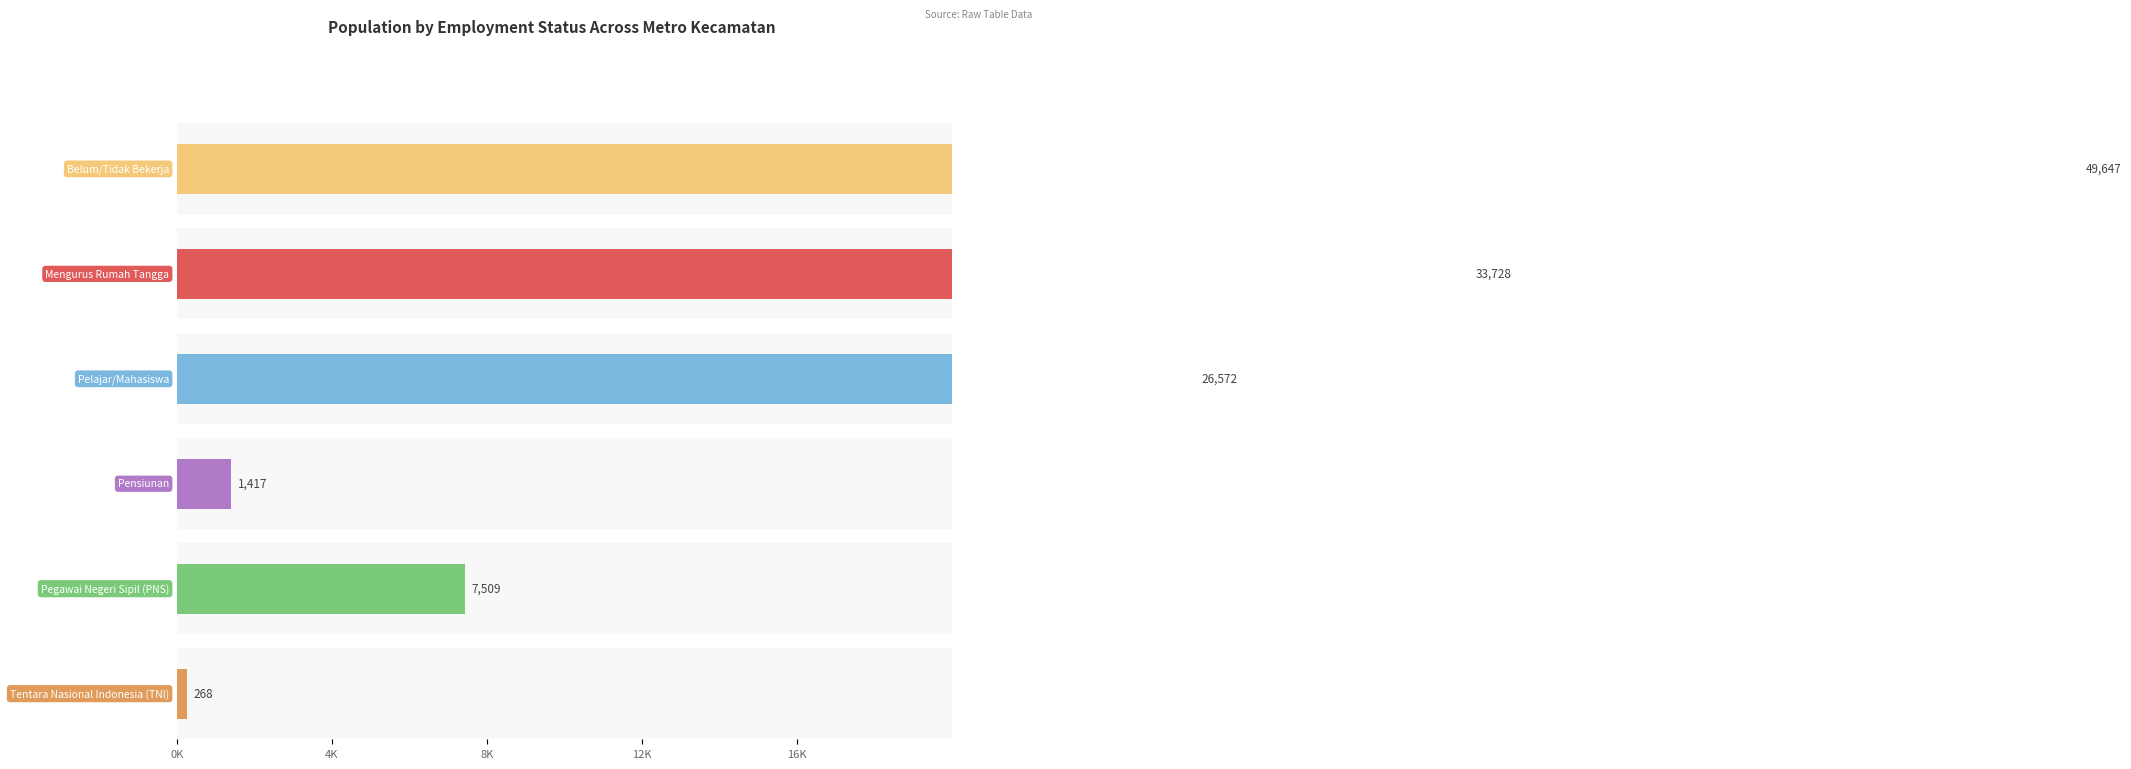

The value of Tentara Nasional Indonesia (TNI) at METRO PUSAT is 100. True or false?

True